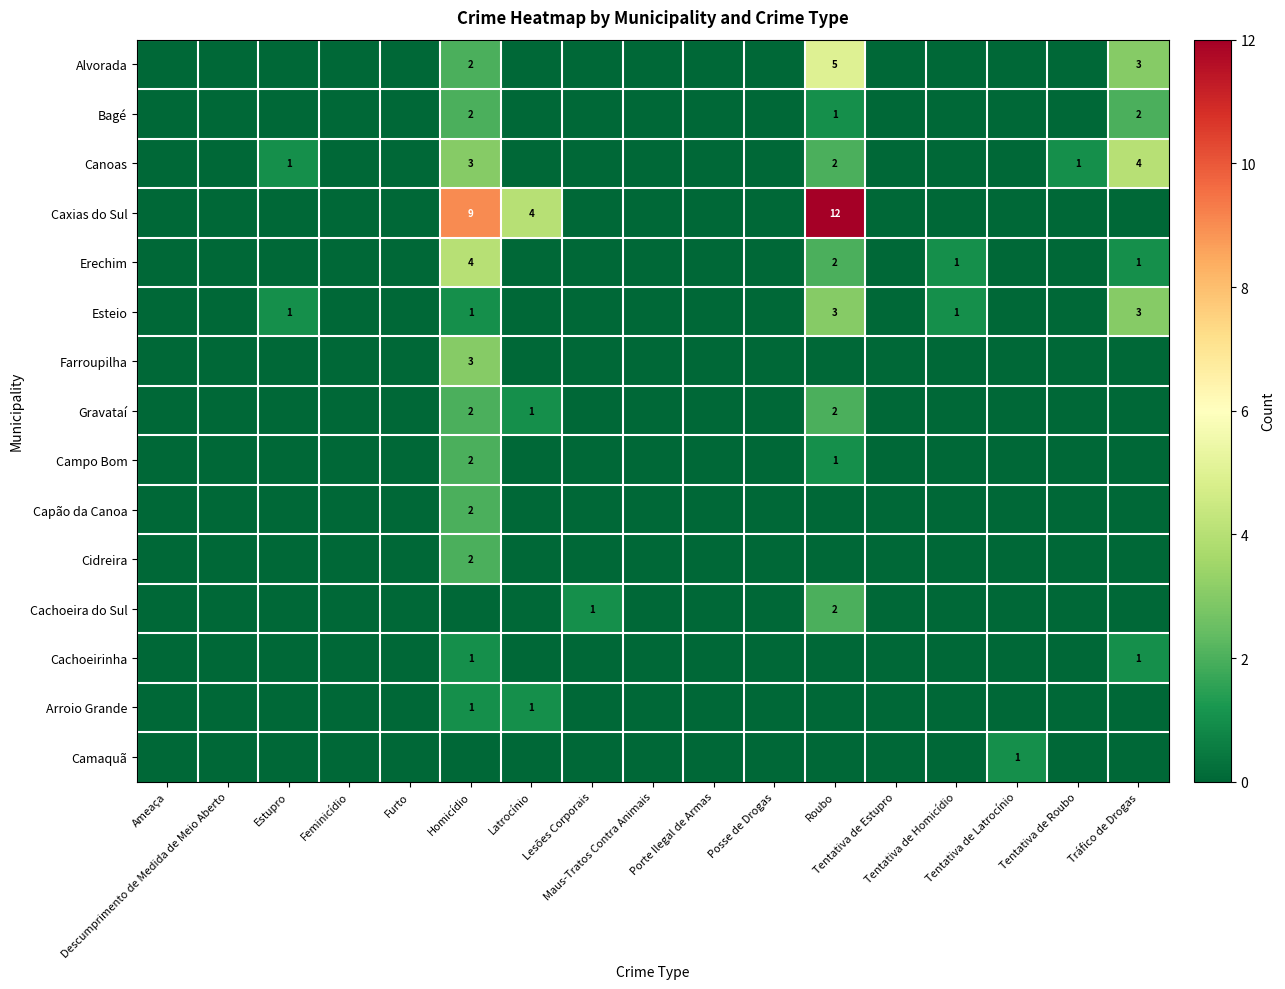

Which category has the lowest value across all series?

Ameaça